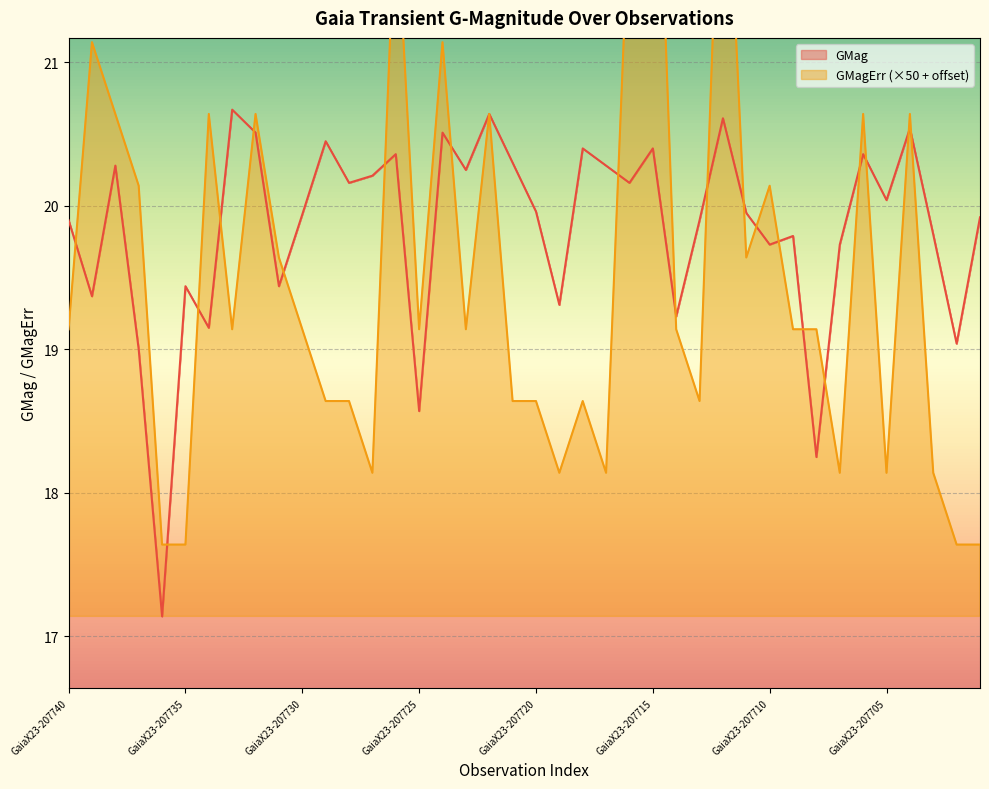

How many data points in GMagErr are above 19?

24